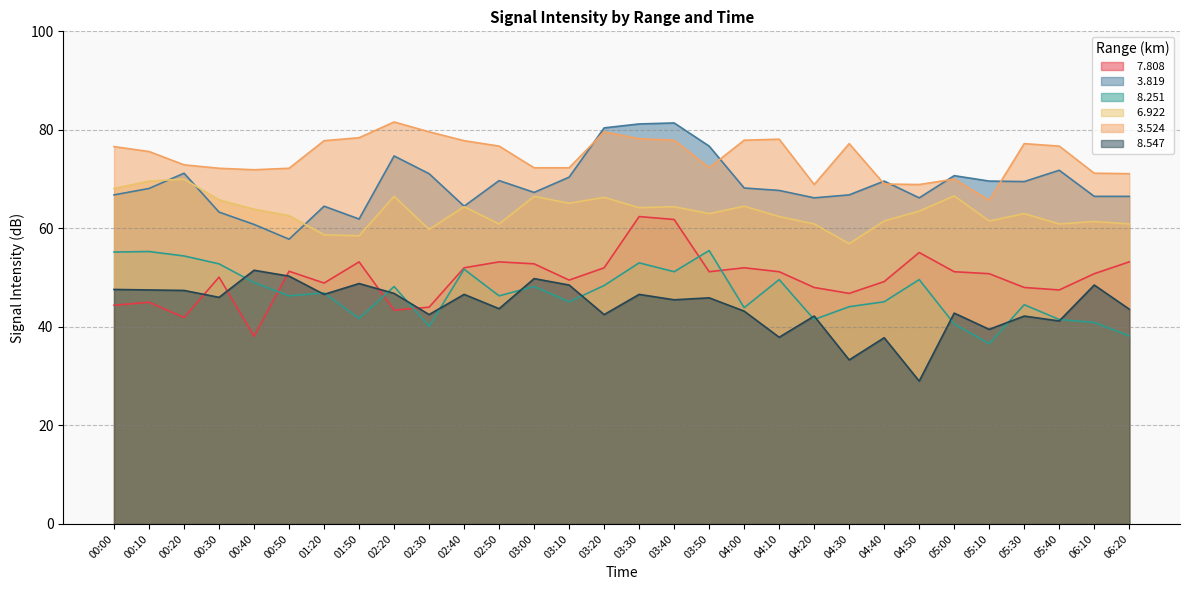

Which category has the highest value across all series?

02:20